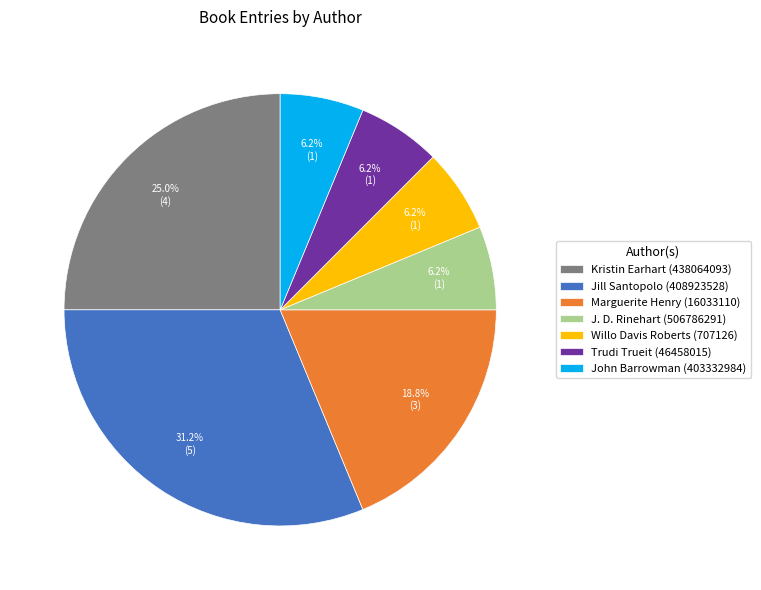

Does any single category account for the majority?

No